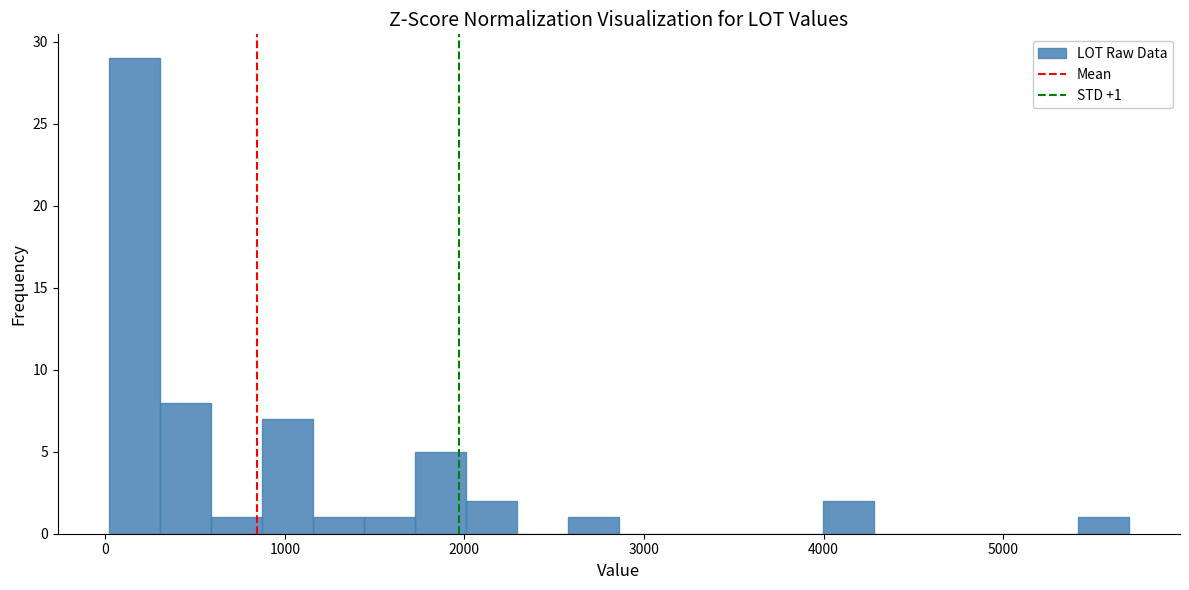

Around what value on the x-axis is the tallest bar? Give the approximate position of its centre, as read against the axis.

200